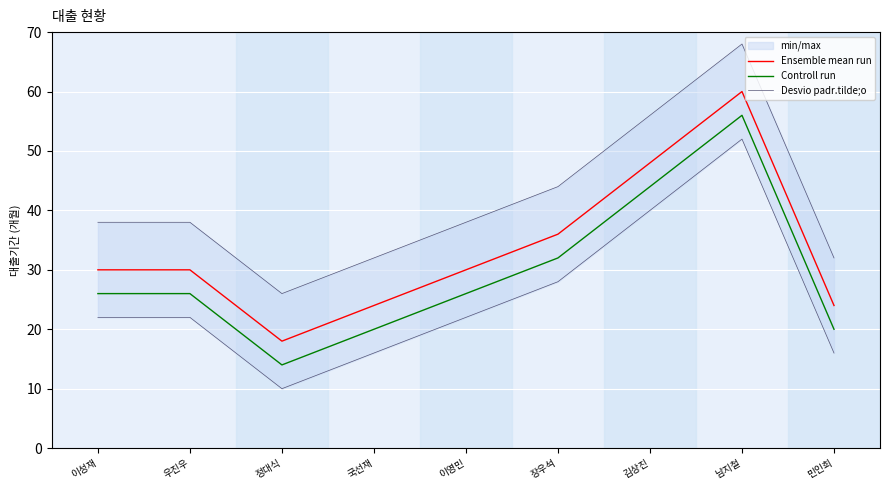

The value of Controll run at 민인희 is 20. True or false?

True